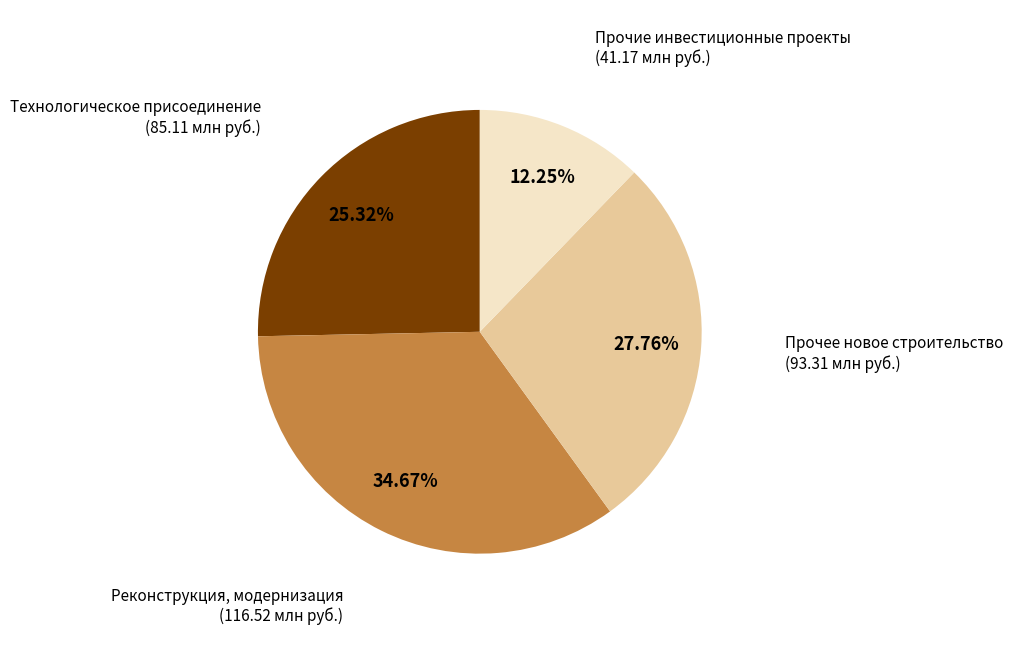

Which slice is the largest?

Реконструкция, модернизация